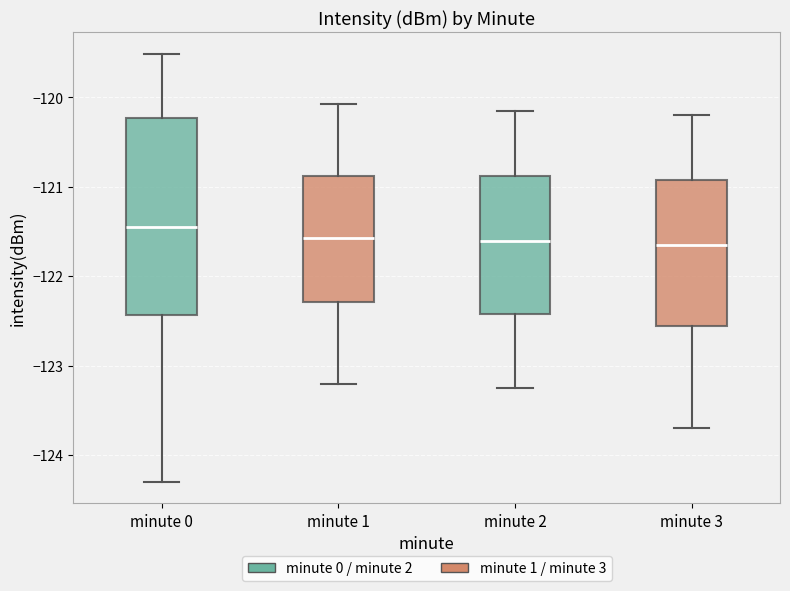

Where does the lower whisker of the box for minute 0 end on the y-axis? The values are not printed on the chart, so give them approximately, as read against the axis.

-124.3